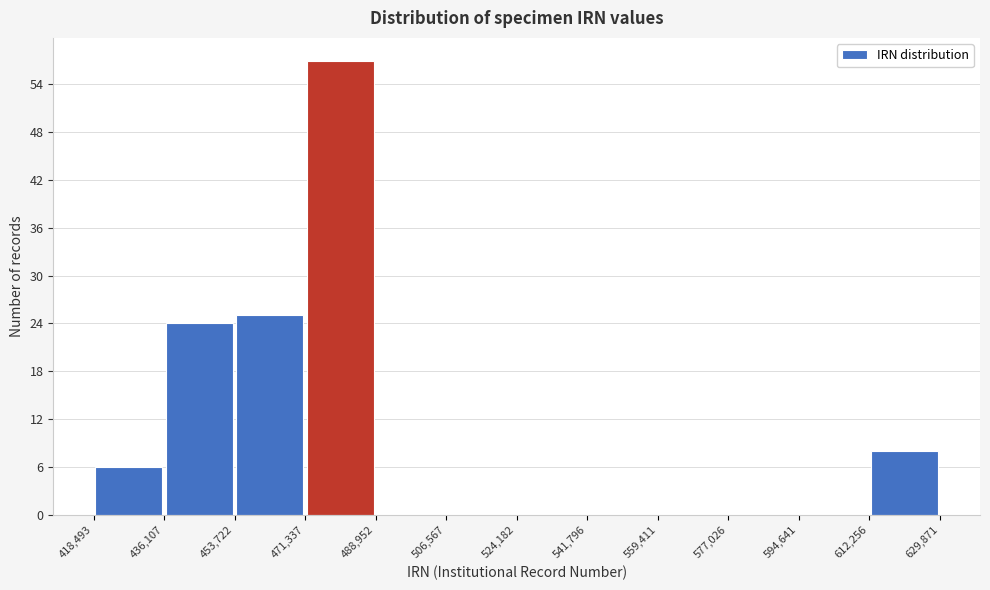

Reading left to right, transcribe this chart: for each bar, give the range it covers on the x-axis and its height. The values are not printed on the chart, so give them approximately, as read against the axis.

418,493 to 436,107: 6
436,107 to 453,722: 24
453,722 to 471,337: 25
471,337 to 488,952: 57
488,952 to 506,567: 0
506,567 to 524,182: 0
524,182 to 541,796: 0
541,796 to 559,411: 0
559,411 to 577,026: 0
577,026 to 594,641: 0
594,641 to 612,256: 0
612,256 to 629,871: 8